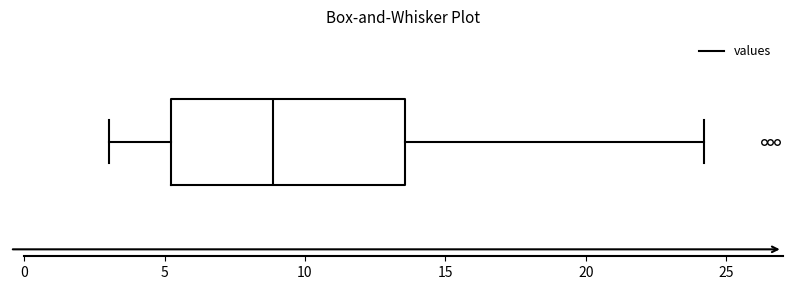

Where does the right whisker of the box end on the x-axis? The values are not printed on the chart, so give them approximately, as read against the axis.

24.0